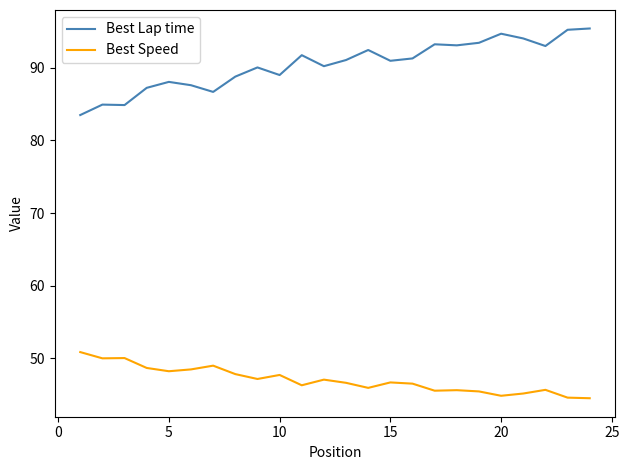

Which series has the widest spread of values?

Best Lap time